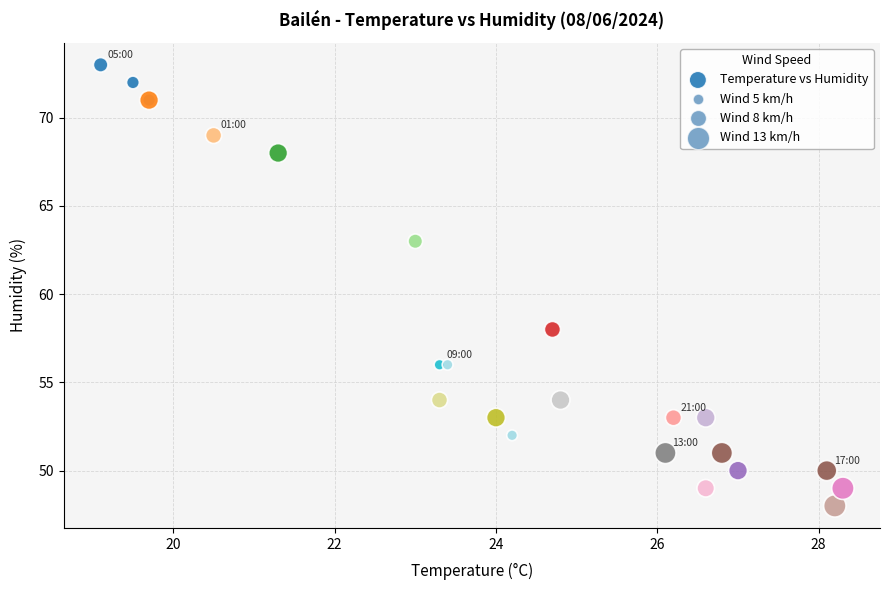

What Y value in the scatter plot is closest to 60?

58